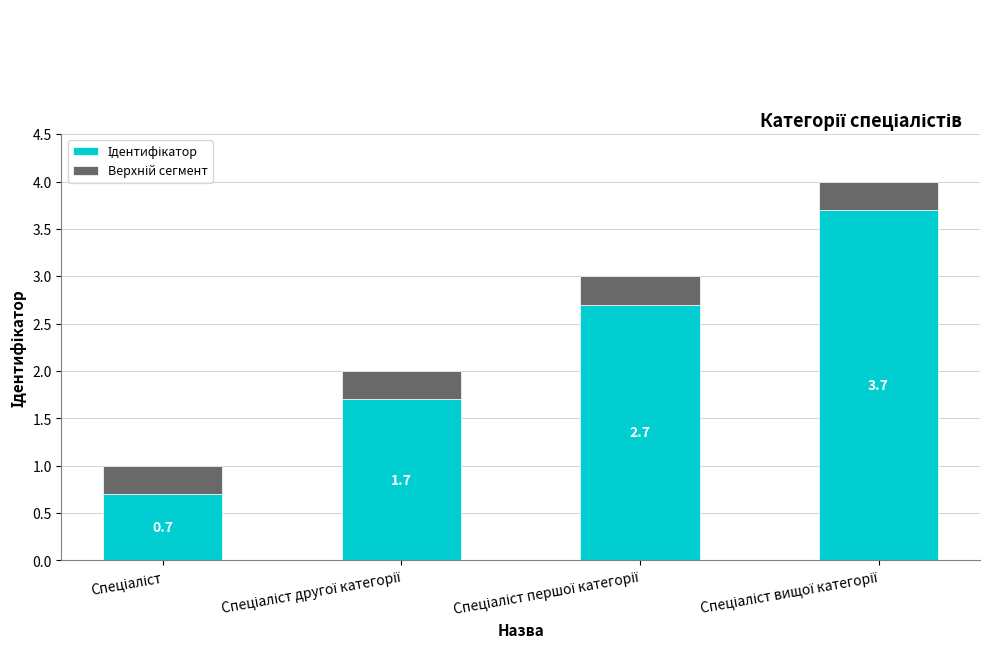

Does the chart contain stacked bars?

Yes